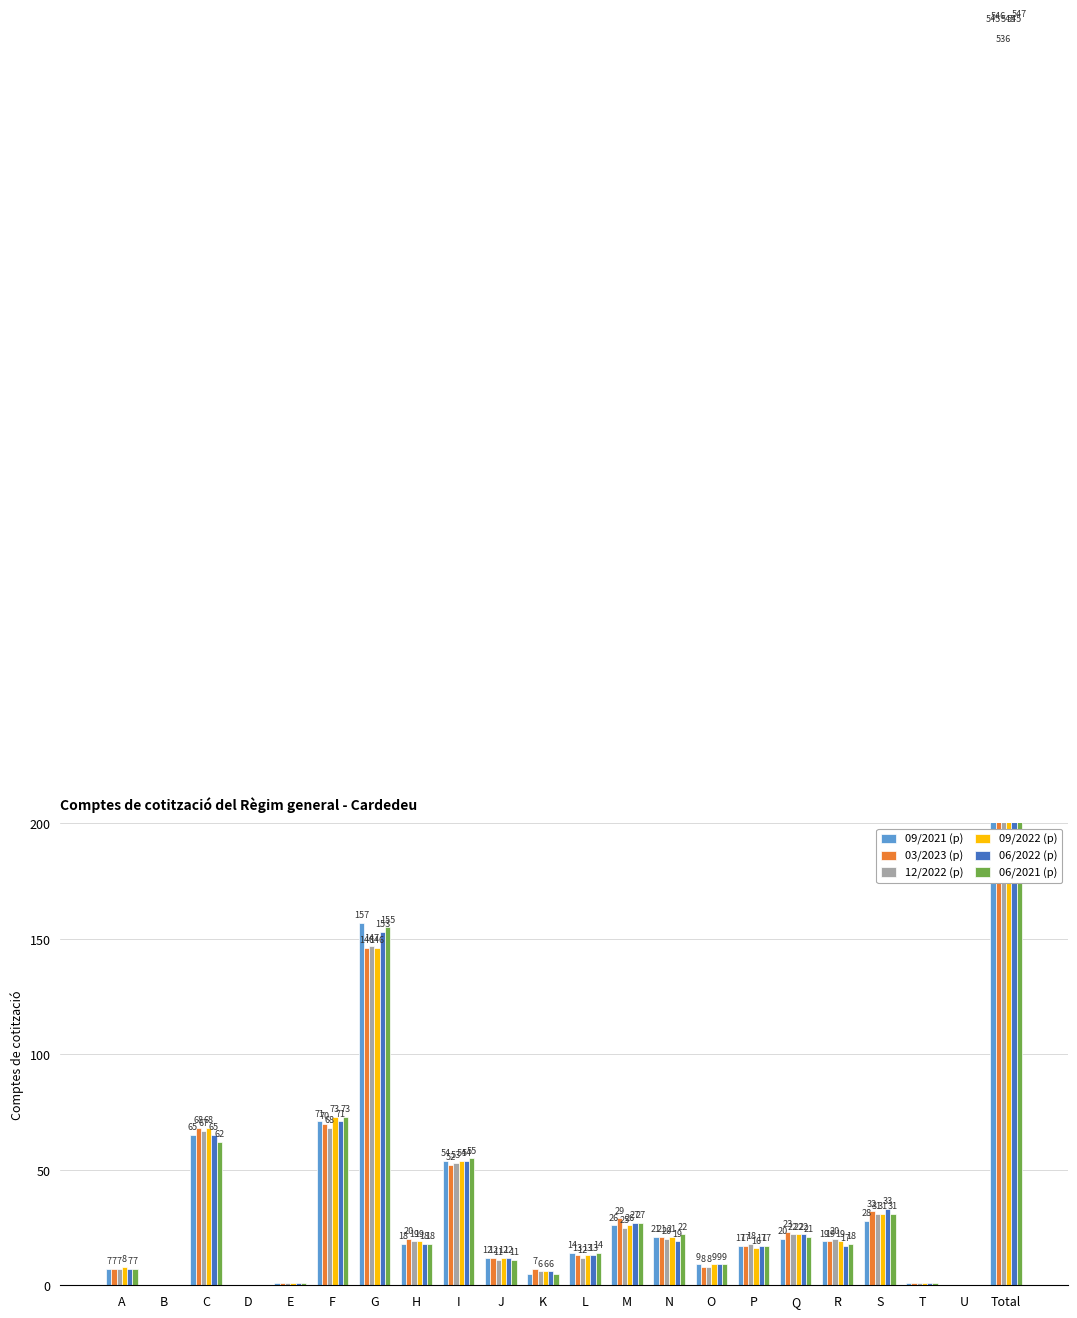

What value does the 09/2022 (p) series have at N, to the nearest 10?

20